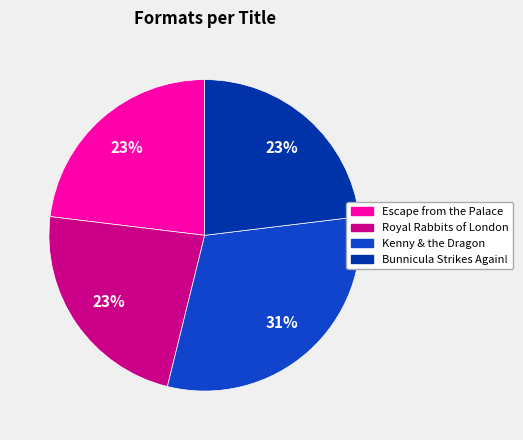

To the nearest percent, what is the combined percentage of Kenny & the Dragon and Bunnicula Strikes Again!?

54%